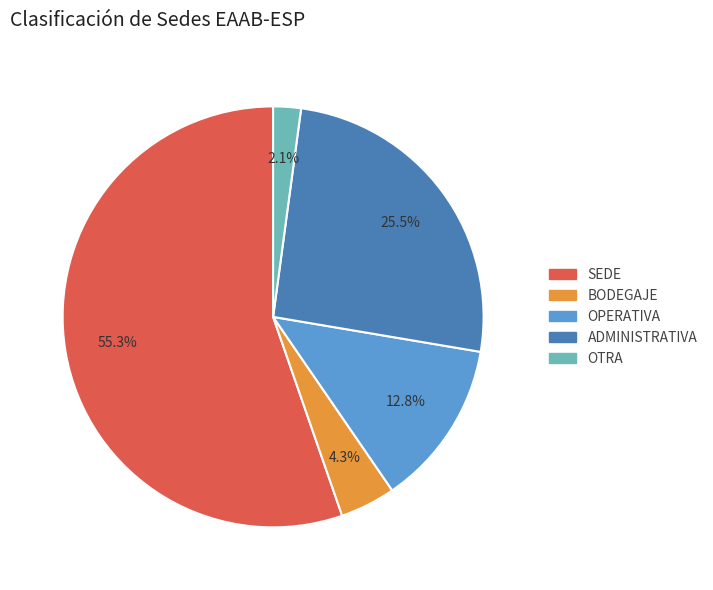

The SEDE slice represents 70% of the pie. True or false?

False